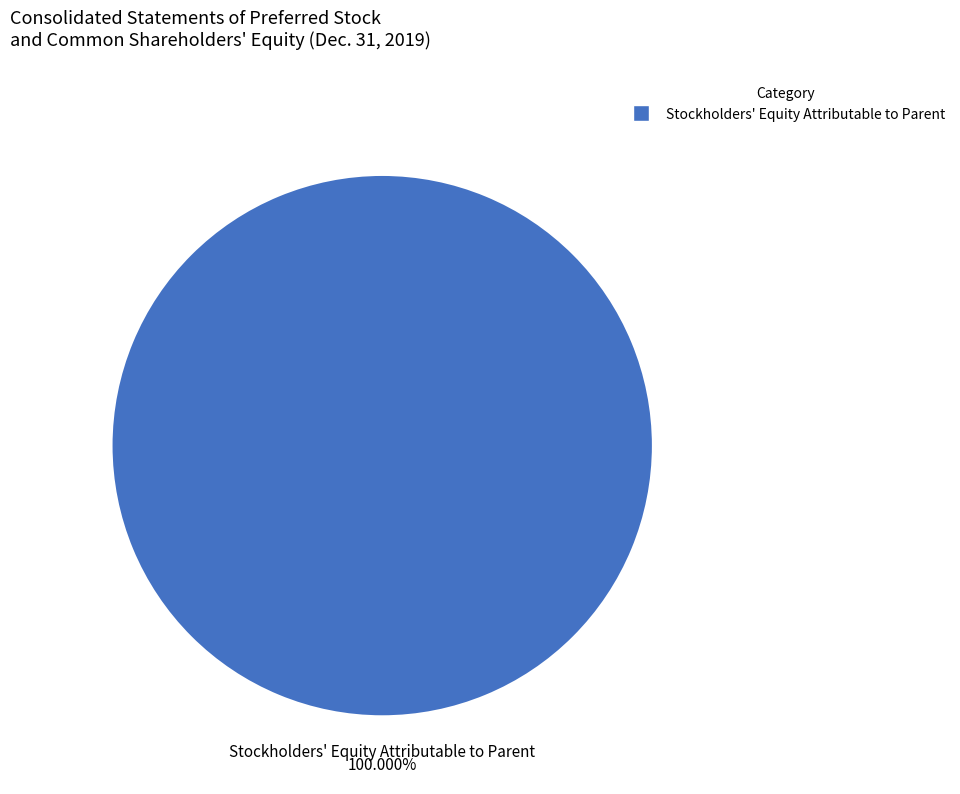

Rank the categories by value from highest to lowest.

Stockholders' Equity Attributable to Parent